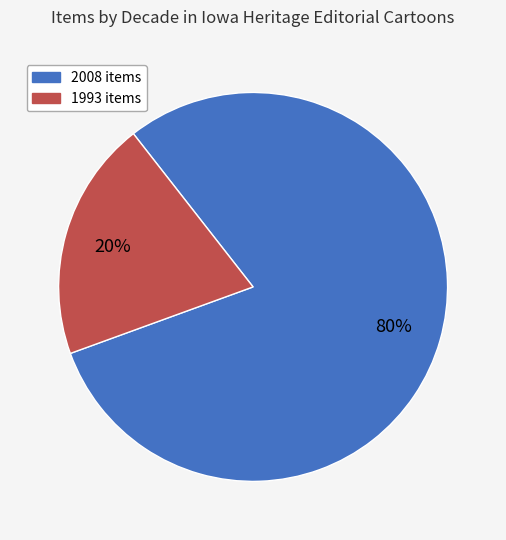

Count the number of slices in the pie.

2